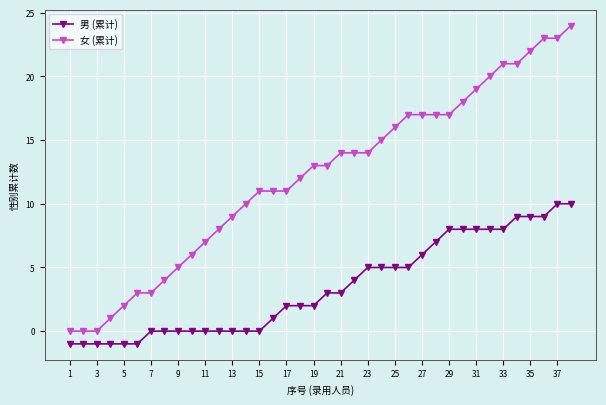

Rank the series by their maximum value, from lowest to highest.

男 (累计), 女 (累计)